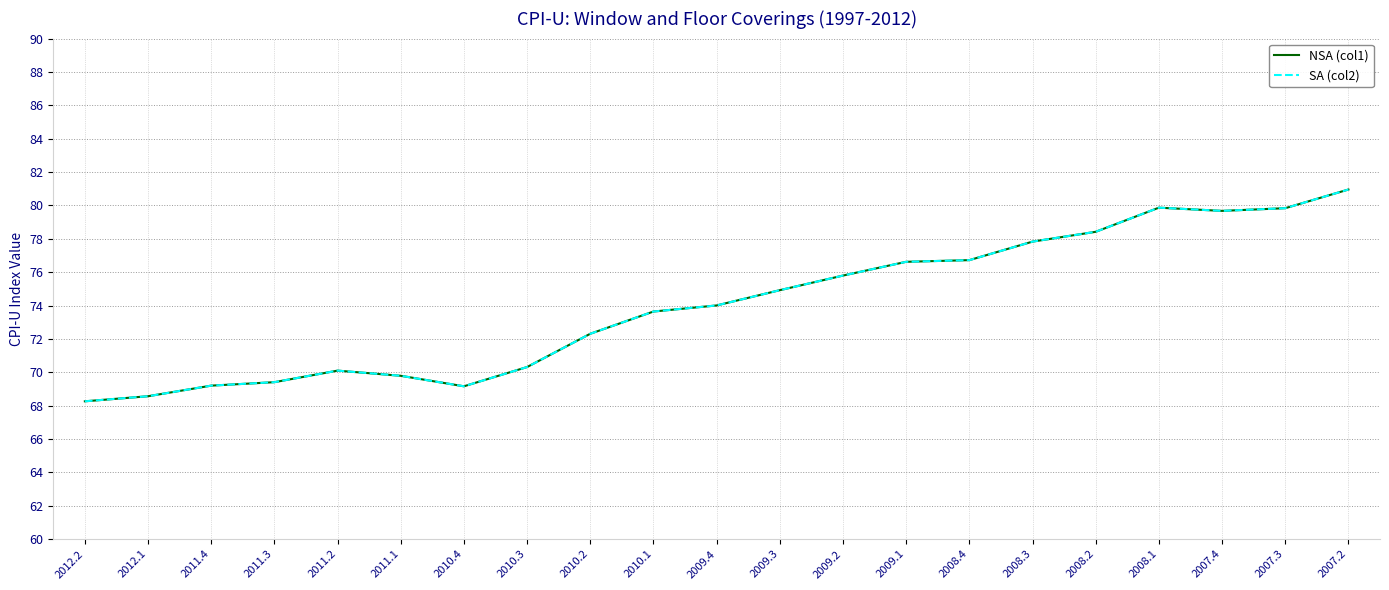

The value of SA (col2) at 2009.4 is 74.0. True or false?

True